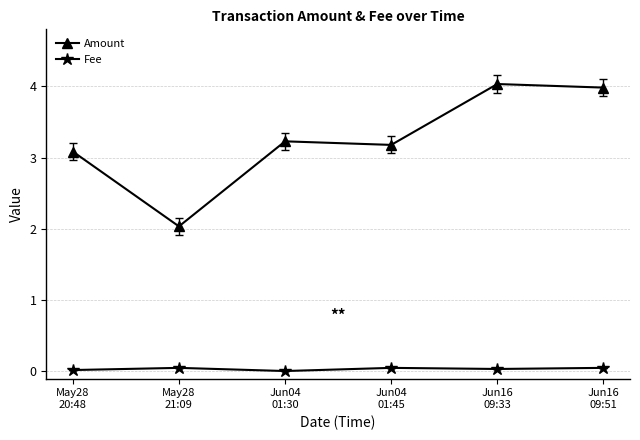

Between Jun04
01:45 and Jun16
09:51, which series saw the biggest shift?

Amount